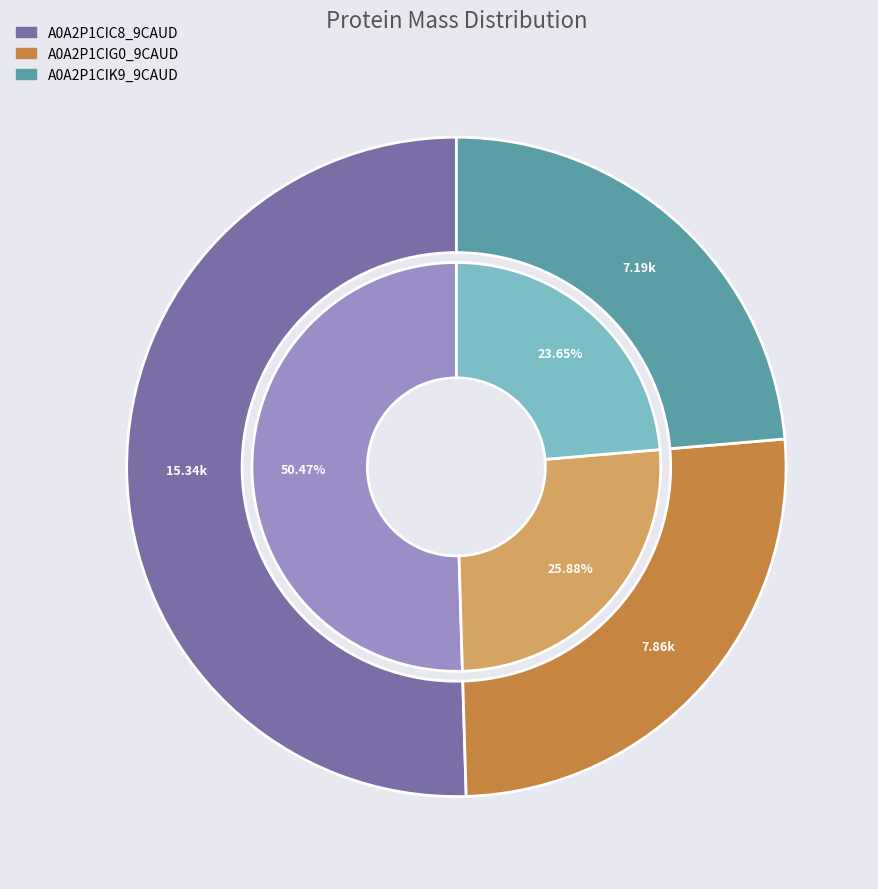

Count the number of slices in the pie.

3